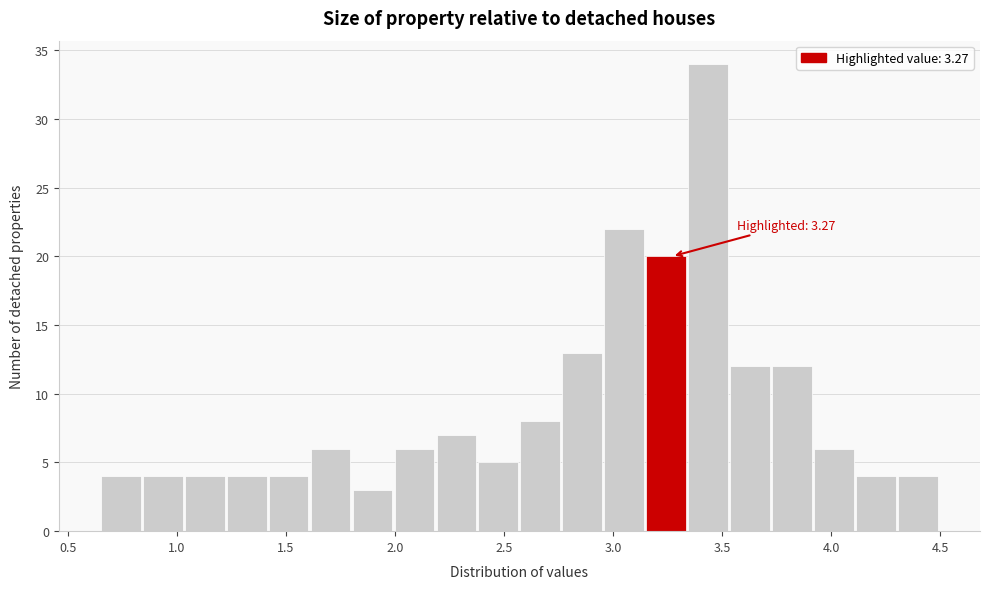

Around what value on the x-axis is the tallest bar? Give the approximate position of its centre, as read against the axis.

3.45